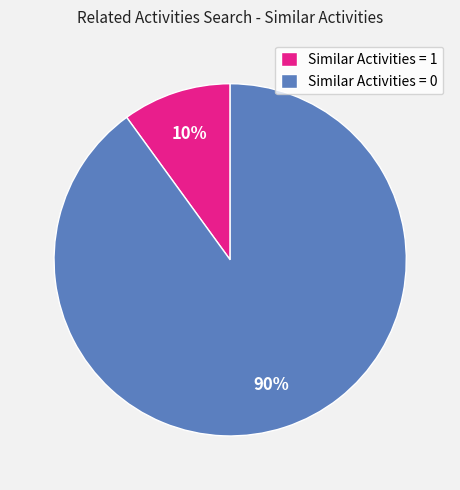

Which category has the smallest portion of the pie?

Similar Activities = 1